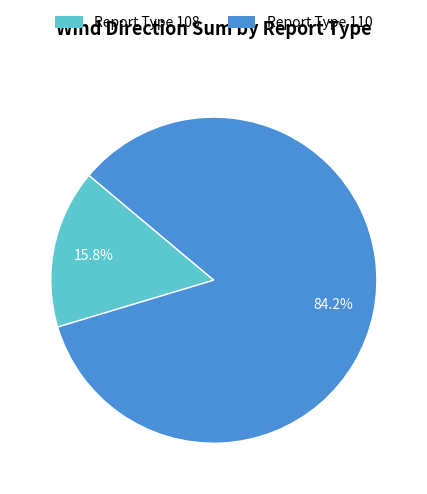

Does any single category account for the majority?

Yes